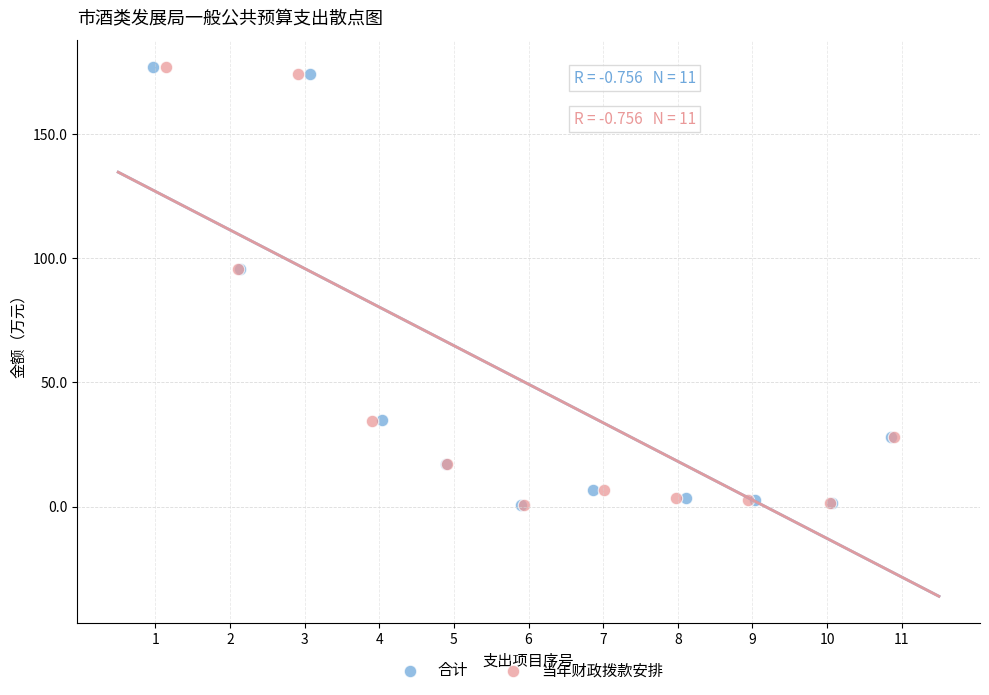

What are all the series names shown in the legend?

合计, 当年财政拨款安排